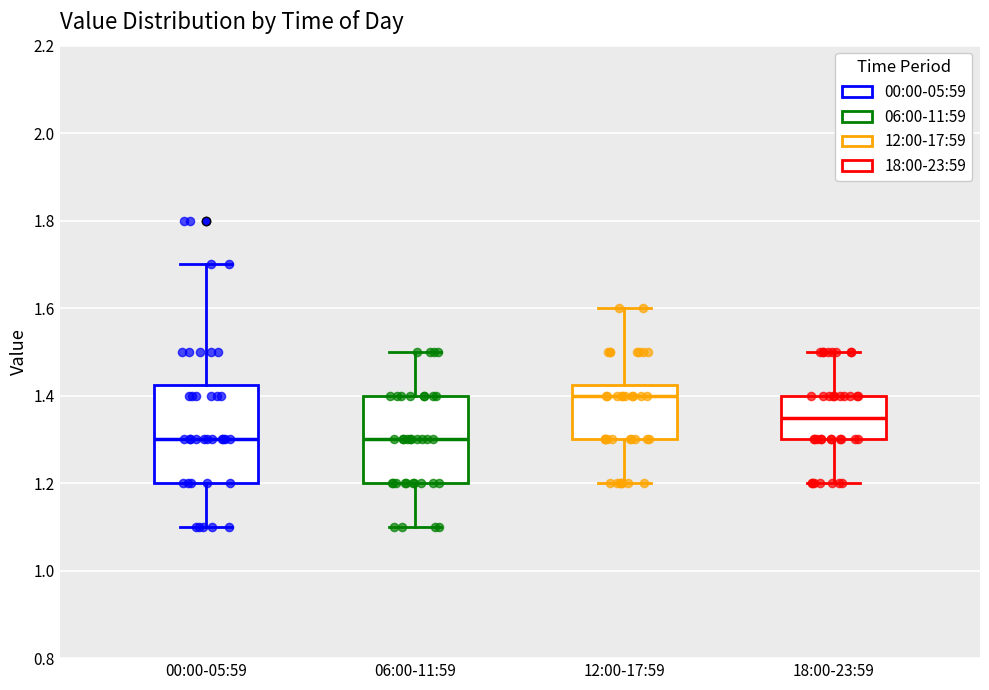

Reading left to right, read every box against the y-axis: the position of its median line, the range the box covers, and the ends of its whiskers. The values are not printed on the chart, so give them approximately, as read against the axis.

00:00-05:59: median 1.30, box 1.20 to 1.42, whiskers 1.10 to 1.70
06:00-11:59: median 1.30, box 1.20 to 1.40, whiskers 1.10 to 1.50
12:00-17:59: median 1.40, box 1.30 to 1.42, whiskers 1.20 to 1.60
18:00-23:59: median 1.36, box 1.30 to 1.40, whiskers 1.20 to 1.50